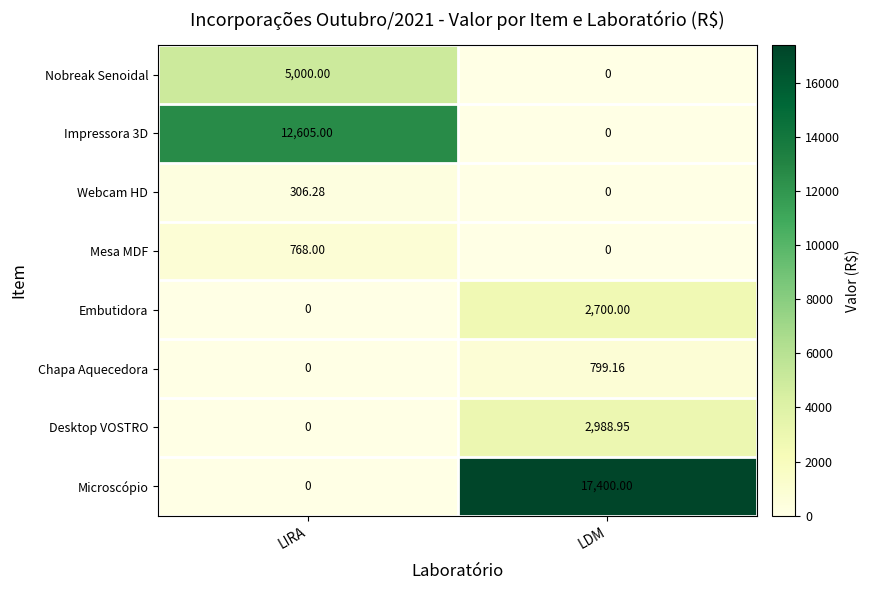

List the labels in order of Microscópio value, largest first.

LDM, LIRA